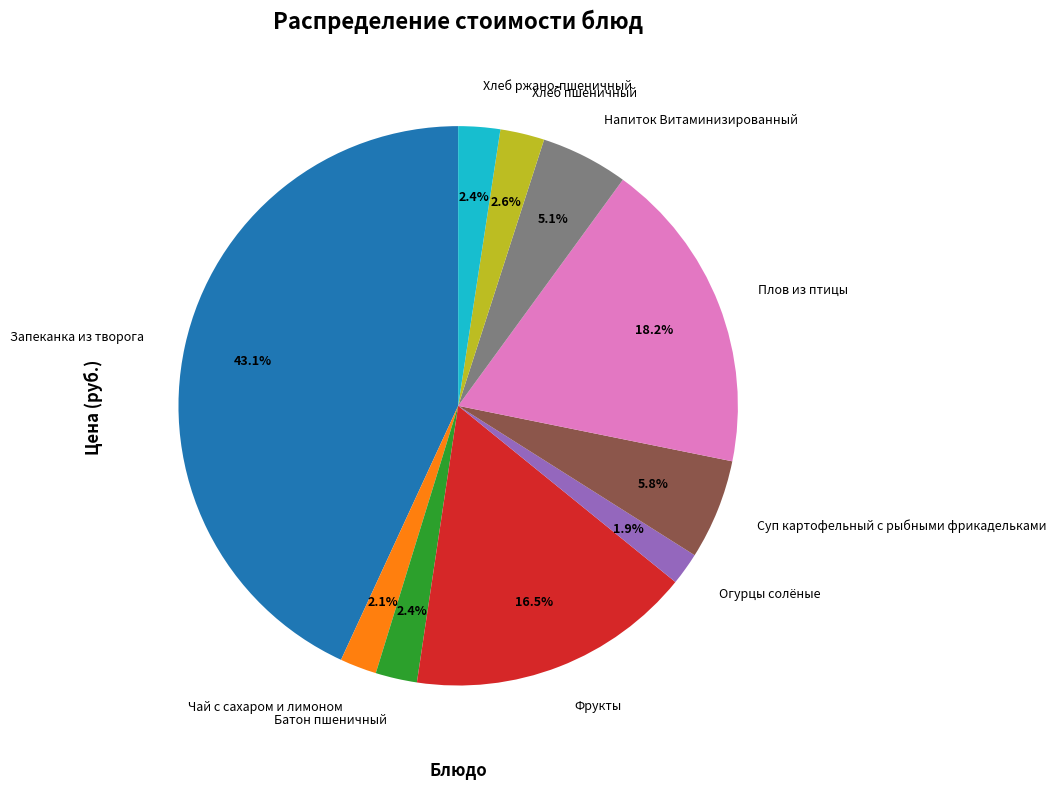

To the nearest percent, what portion does Хлеб пшеничный represent?

3%